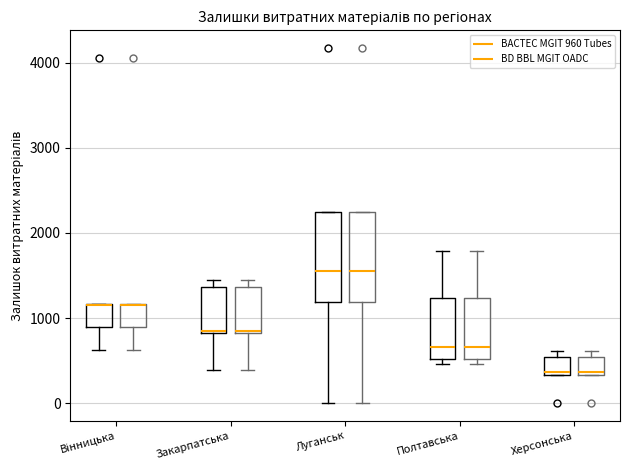

Reading left to right, read every box against the y-axis: the position of its median line, the range the box covers, and the ends of its whiskers. The values are not printed on the chart, so give them approximately, as read against the axis.

Вінницька (BACTEC MGIT 960 Tubes): median 1100 (drawn on the box's upper edge), box 900 to 1200, whiskers 600 to 1200
Вінницька (BD BBL MGIT OADC): median 1100 (drawn on the box's upper edge), box 900 to 1200, whiskers 600 to 1200
Закарпатська (BACTEC MGIT 960 Tubes): median 900, box 800 to 1400, whiskers 400 to 1400 (just above the box's upper edge)
Закарпатська (BD BBL MGIT OADC): median 900, box 800 to 1400, whiskers 400 to 1400 (just above the box's upper edge)
Луганськ (BACTEC MGIT 960 Tubes): median 1600, box 1200 to 2200, whiskers 0 to 2200
Луганськ (BD BBL MGIT OADC): median 1600, box 1200 to 2200, whiskers 0 to 2200
Полтавська (BACTEC MGIT 960 Tubes): median 700, box 500 to 1200, whiskers 500 (just below the box's lower edge) to 1800
Полтавська (BD BBL MGIT OADC): median 700, box 500 to 1200, whiskers 500 (just below the box's lower edge) to 1800
Херсонська (BACTEC MGIT 960 Tubes): median 400, box 300 to 500, whiskers 300 to 600
Херсонська (BD BBL MGIT OADC): median 400, box 300 to 500, whiskers 300 to 600